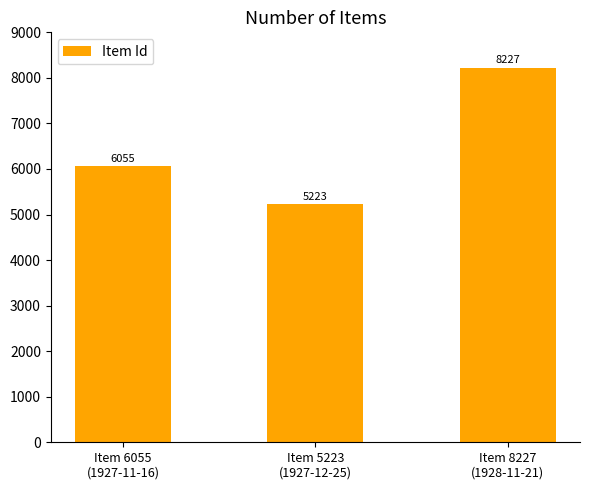

Are the bars horizontal?

No